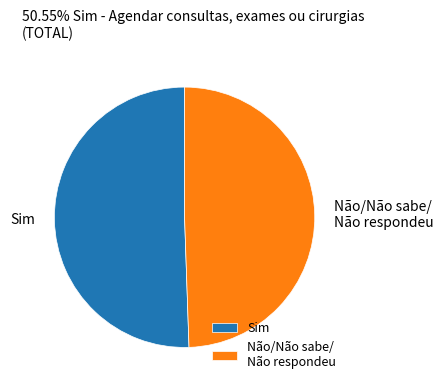

Approximately how many times larger is the value at Sim compared to Não/Não sabe/ Não respondeu?

1.0